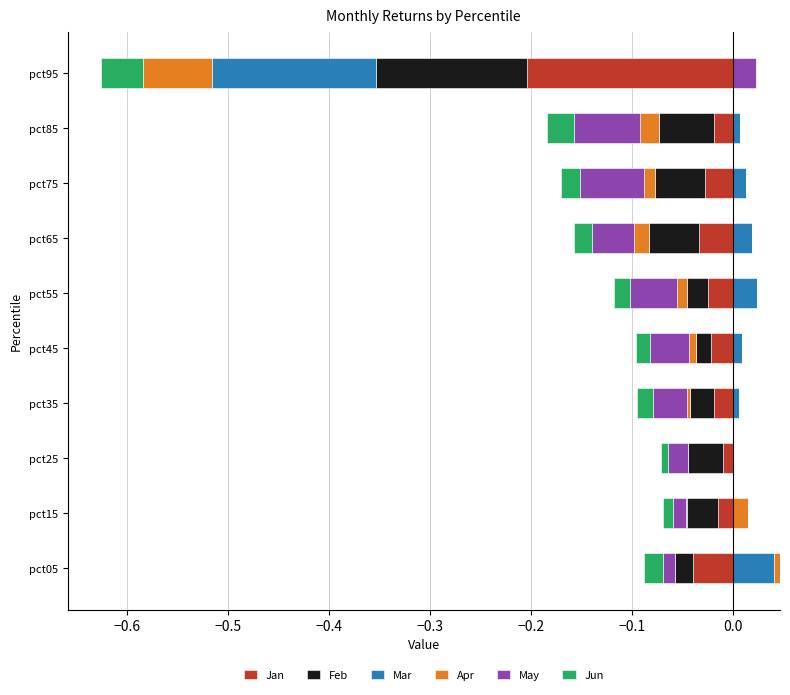

The Apr series shows 0.0 at pct75. True or false?

True